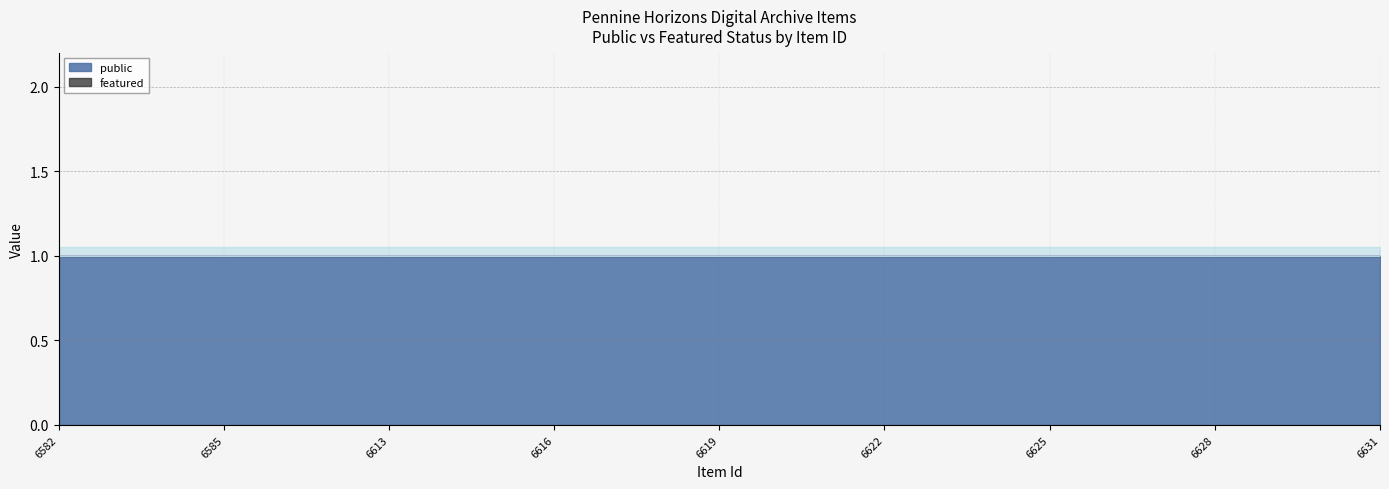

At how many categories does at least one series exceed 0?

25